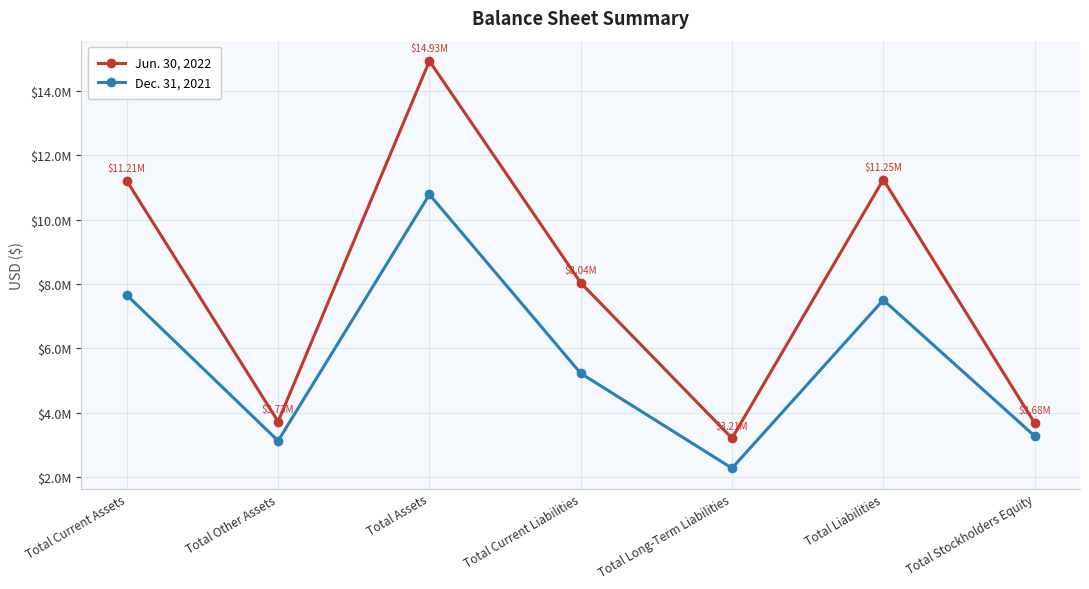

Reading right to left, list all the values displayed in this chart.

Jun. 30, 2022: Total Stockholders Equity=3684166	Total Liabilities=11249007	Total Long-Term Liabilities=3209864	Total Current Liabilities=8039143	Total Assets=14933173	Total Other Assets=3728012	Total Current Assets=11205161
Dec. 31, 2021: Total Stockholders Equity=3279677	Total Liabilities=7505824	Total Long-Term Liabilities=2278145	Total Current Liabilities=5227679	Total Assets=10785501	Total Other Assets=3128763	Total Current Assets=7656738